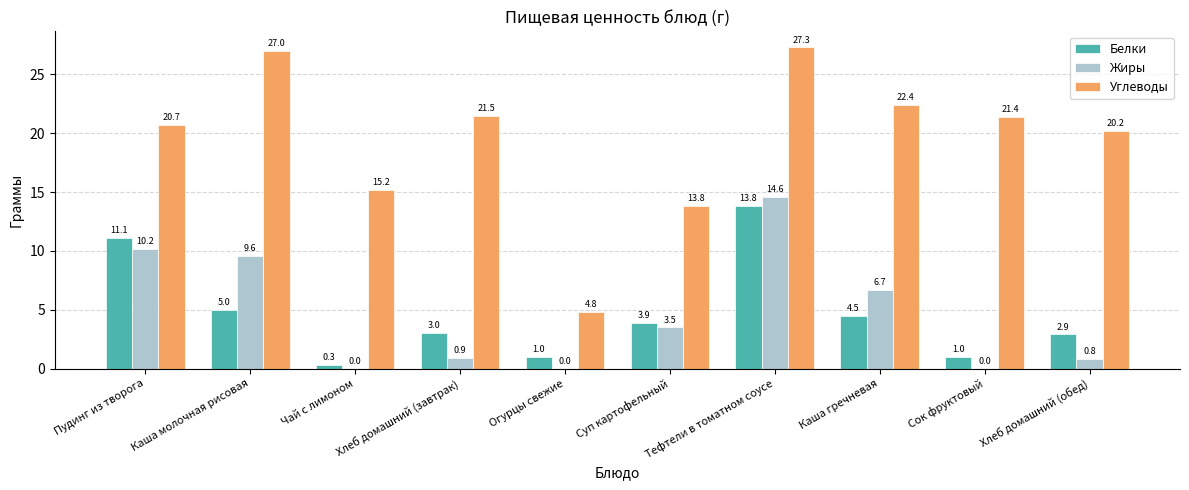

Count the number of categories in the chart.

10